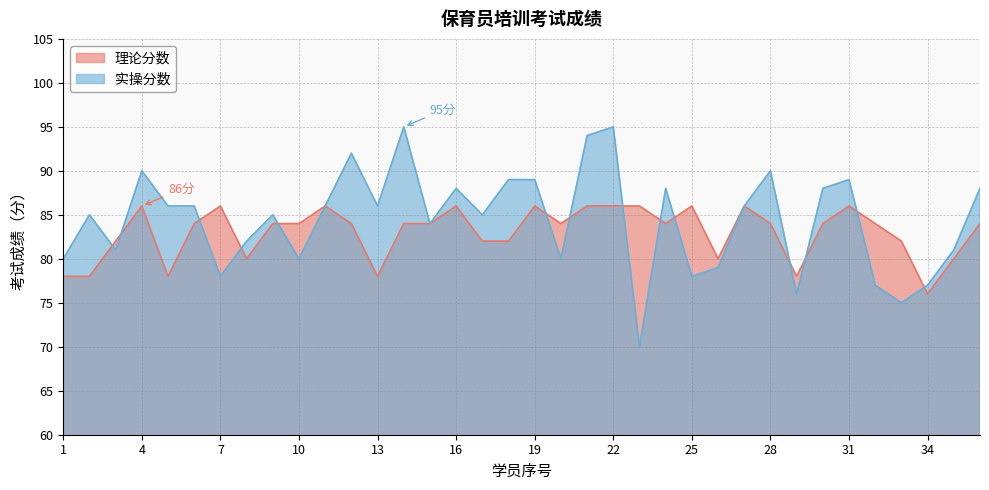

Reading left to right, transcribe all the data shown in this chart.

理论分数: 78	78	82	86	78	84	86	80	84	84	86	84	78	84	84	86	82	82	86	84	86	86	86	84	86	80	86	84	78	84	86	84	82	76	80	84
实操分数: 80	85	81	90	86	86	78	82	85	80	86	92	86	95	84	88	85	89	89	80	94	95	70	88	78	79	86	90	76	88	89	77	75	77	81	88